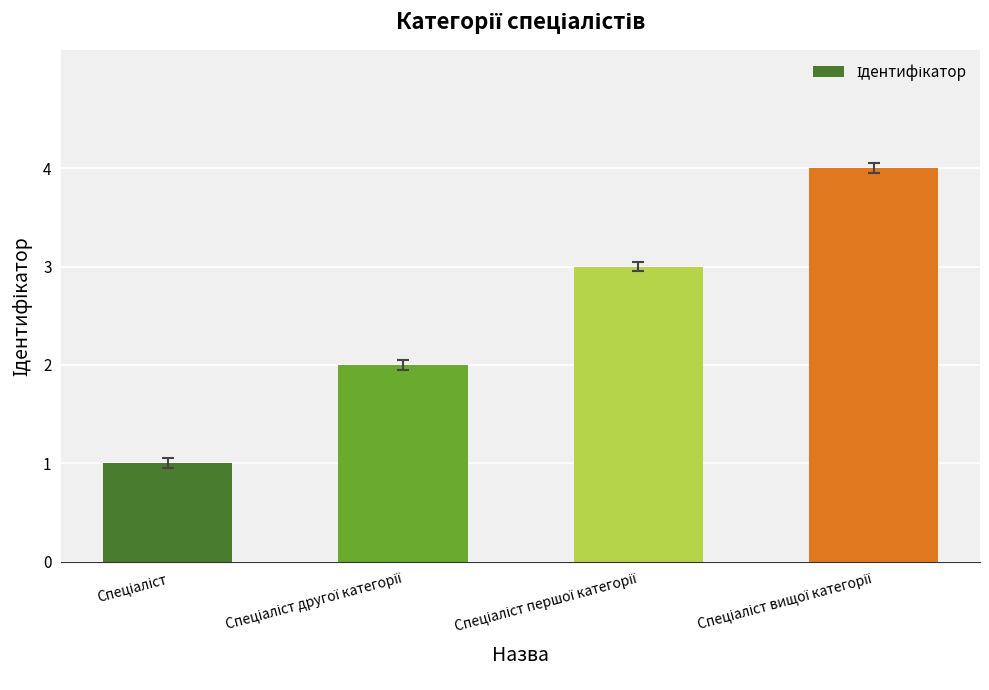

Reading left to right, extract all data points from this chart.

1	2	3	4